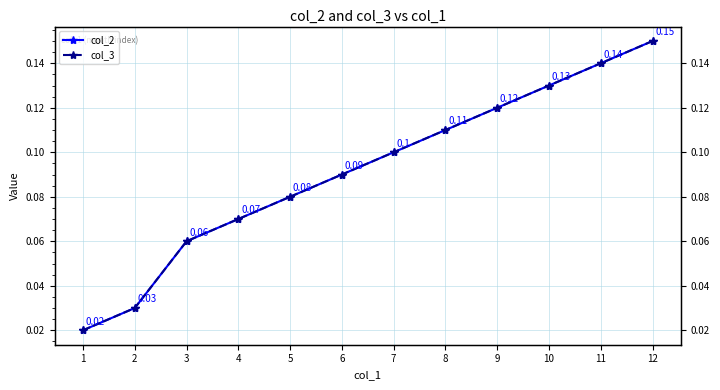

True or false: col_2 and col_3 intersect in this chart.

False